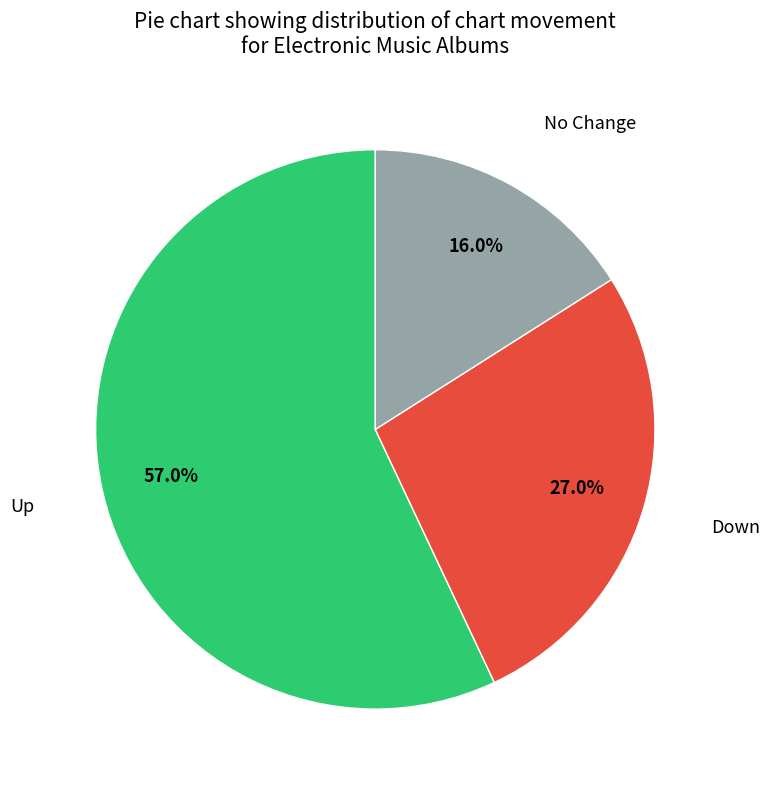

Is there a majority slice in this chart?

Yes